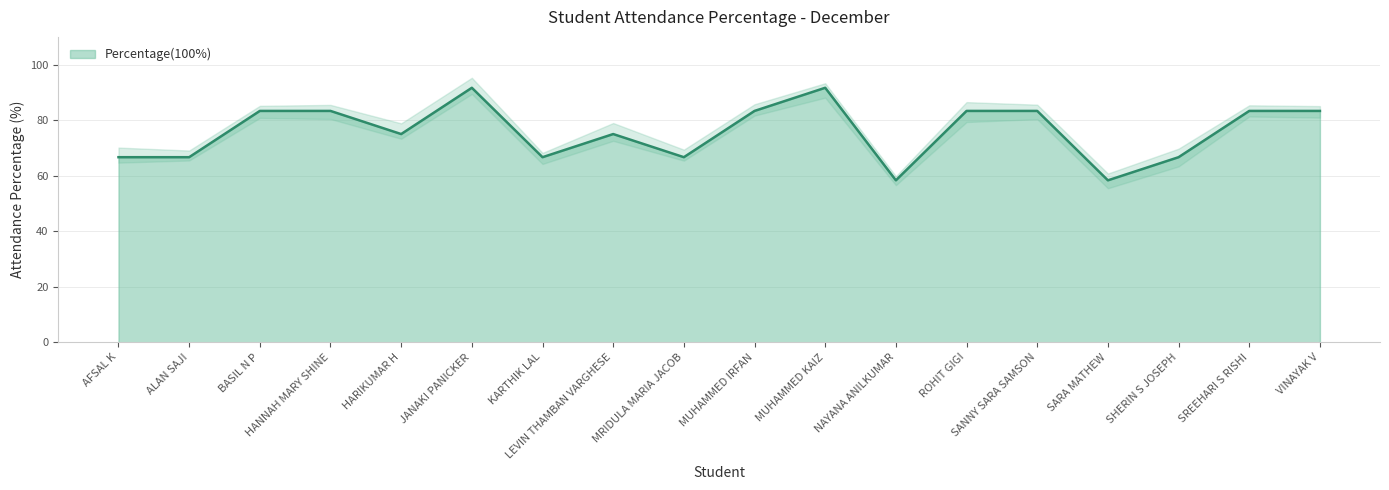

Which category has the lowest value across all series?

NAYANA ANILKUMAR